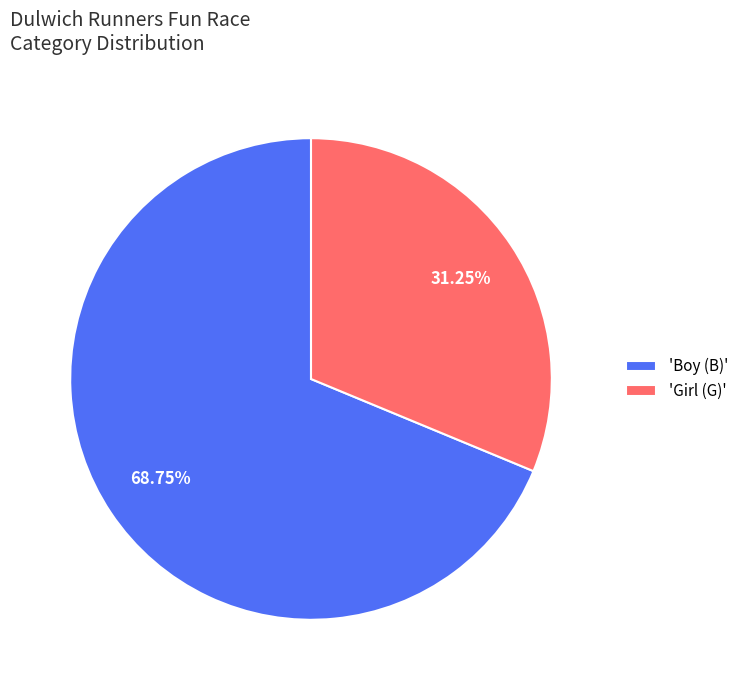

Between 'Boy (B)' and 'Girl (G)', which is larger?

'Boy (B)'